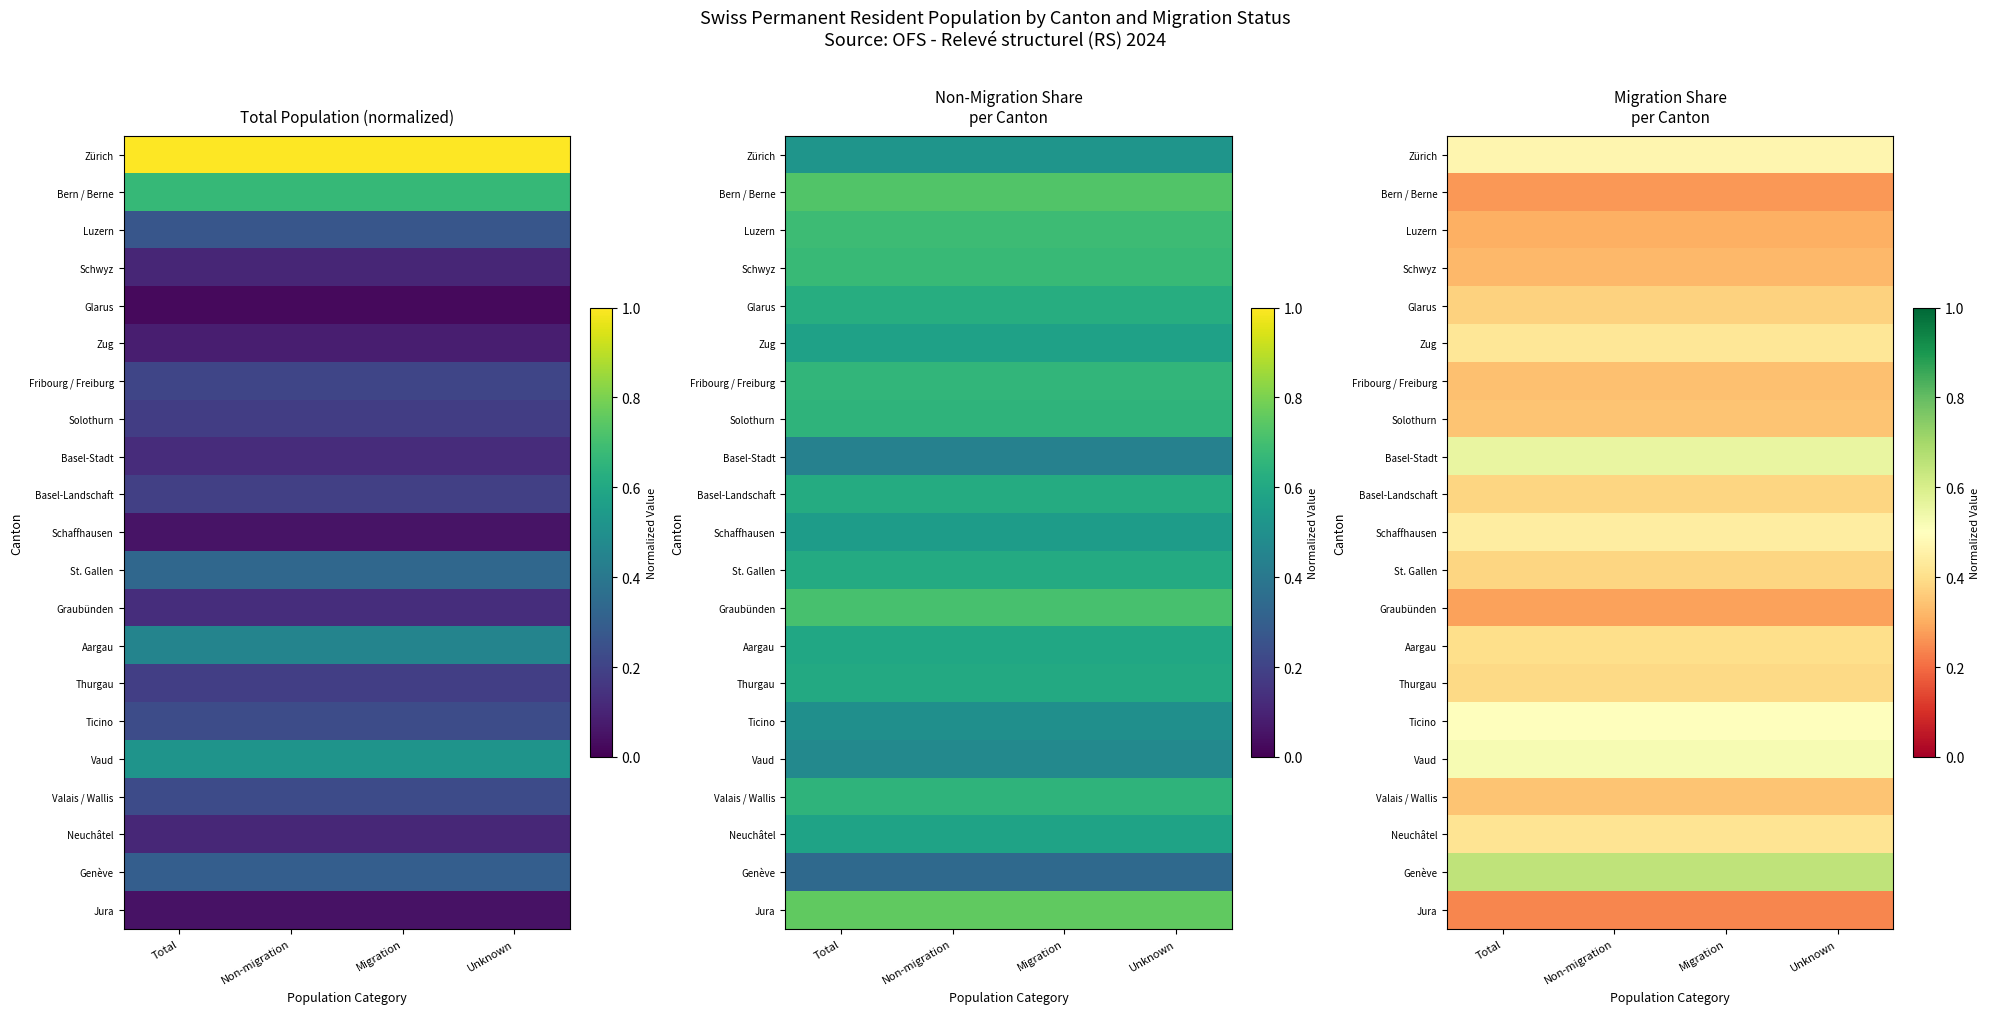

The value of Bern / Berne at Total is 0.3. True or false?

True